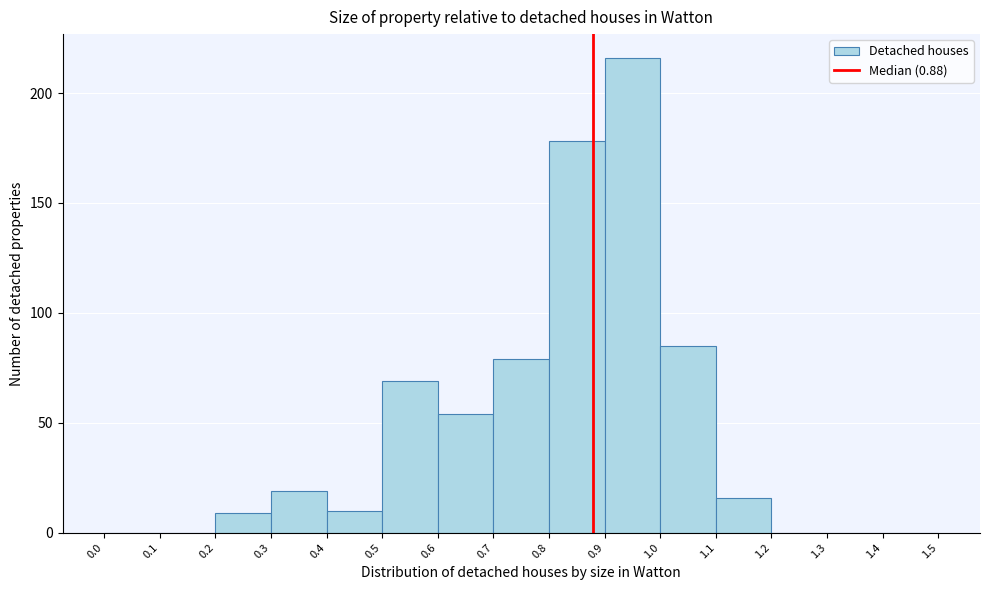

Which range on the x-axis has the tallest bar?

0.9 to 1.0